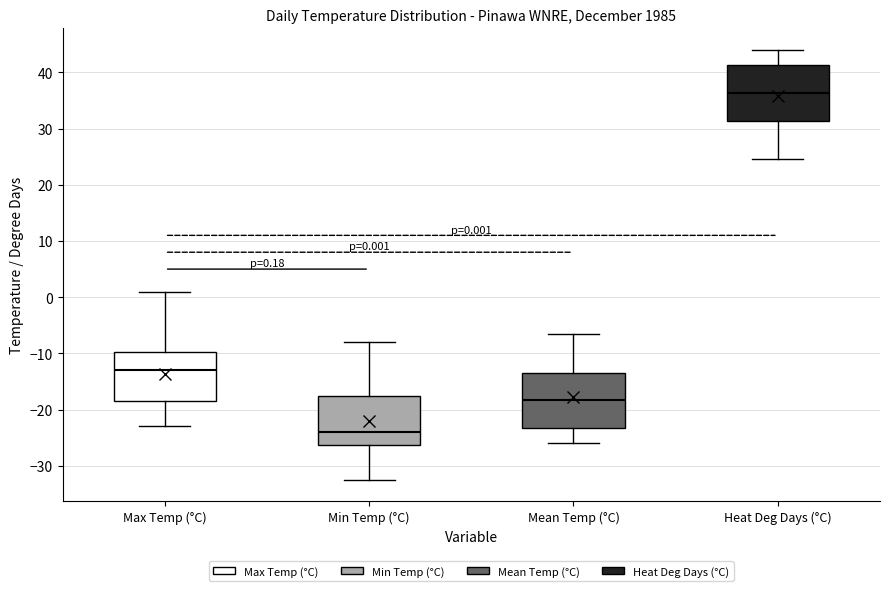

Which box has the lowest median line?

Min Temp (°C)